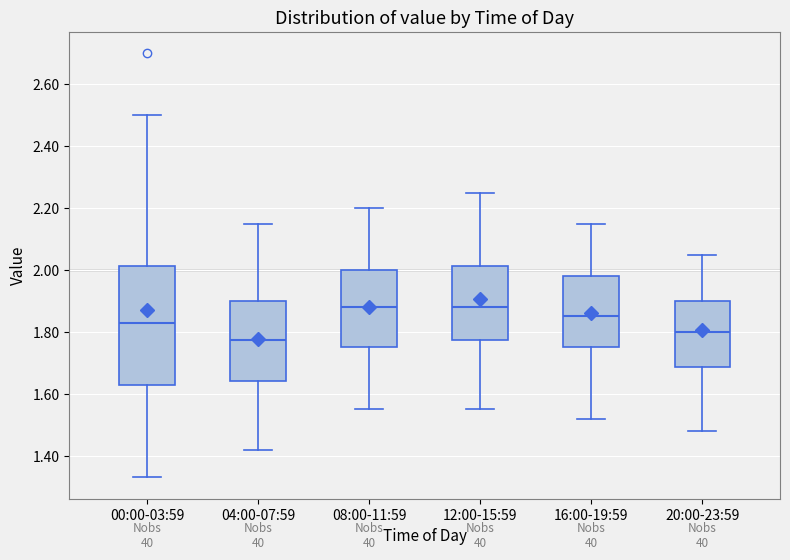

Where does the lower whisker of the box for 16:00-19:59 end on the y-axis? The values are not printed on the chart, so give them approximately, as read against the axis.

1.52